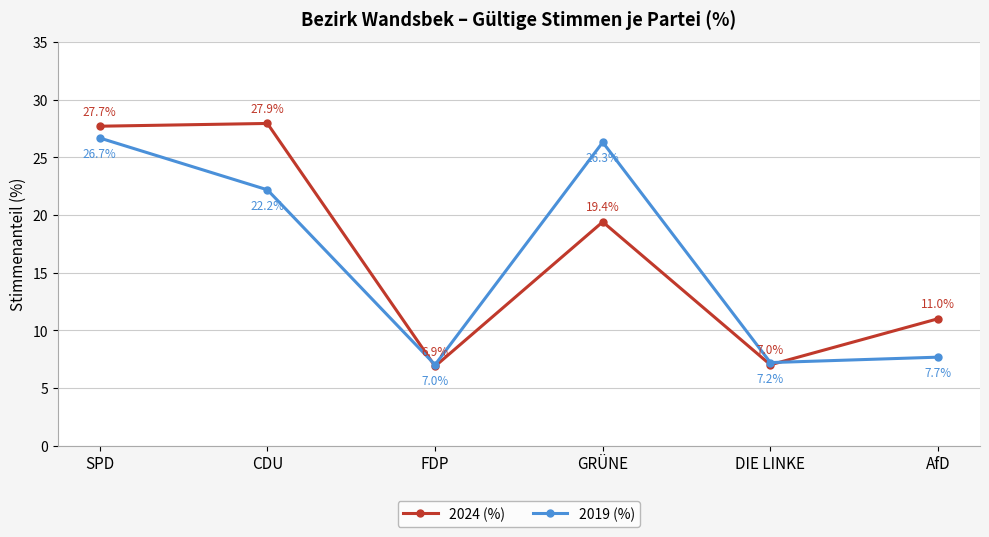

Which series has the widest spread of values?

2024 (%)